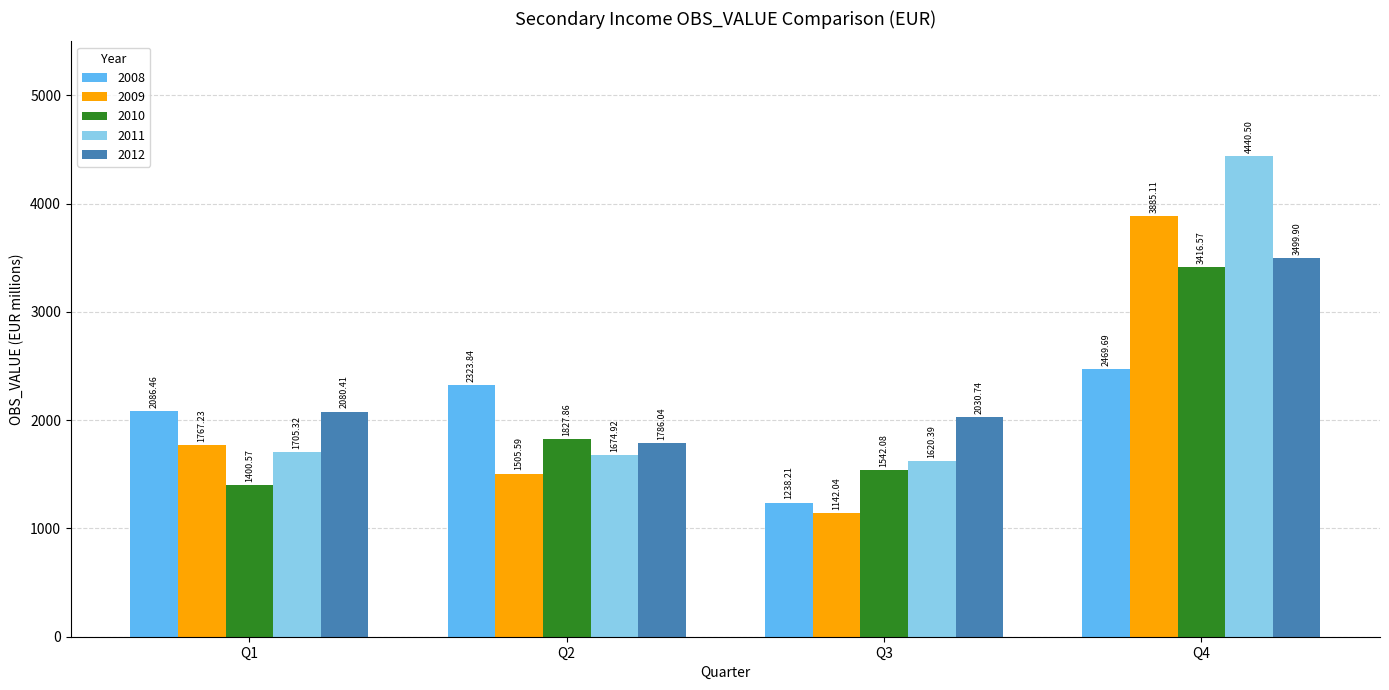

Which label corresponds to the smallest value in the chart?

Q3